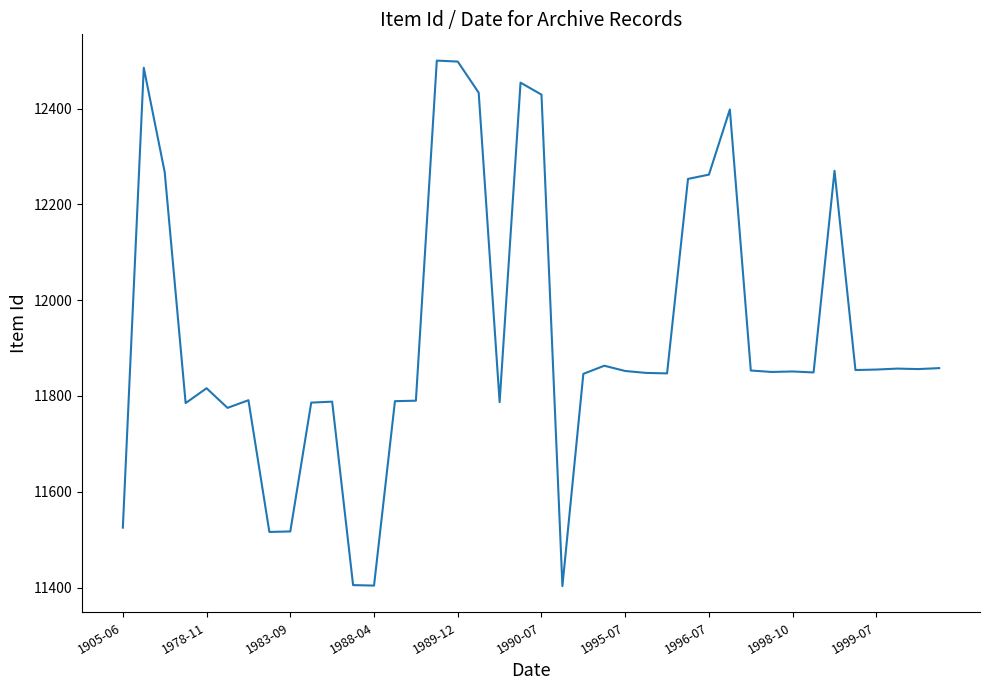

What is the smallest value displayed?

11403